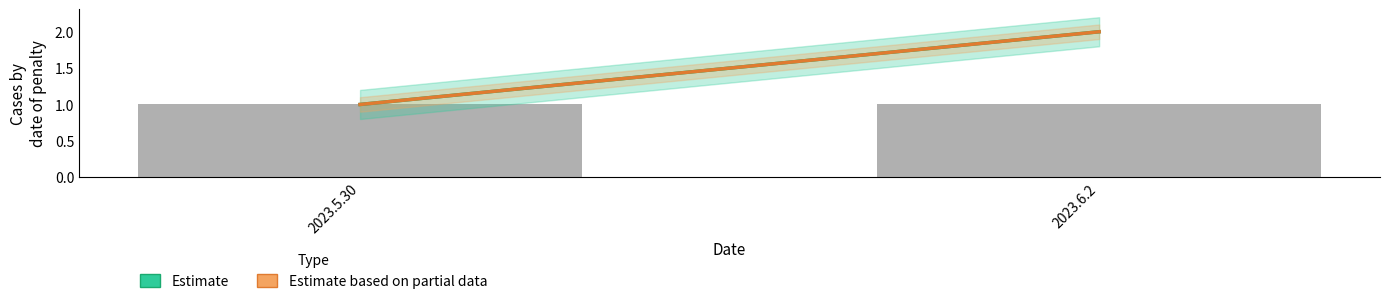

What is the greatest value displayed?

2